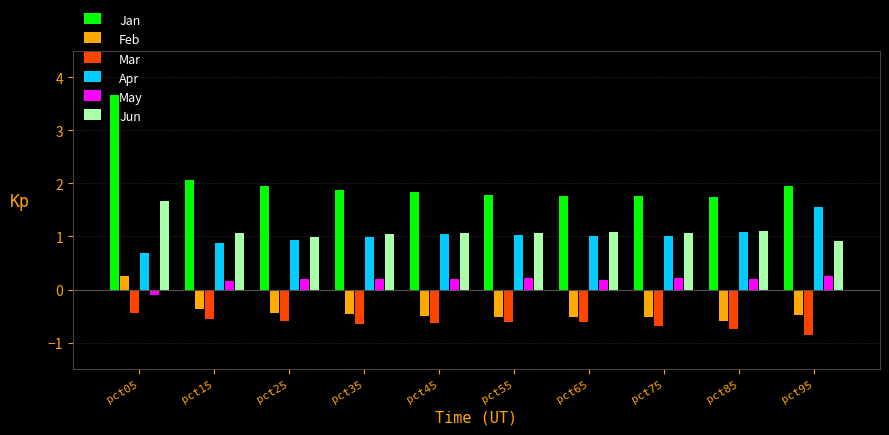

How many bars are there in total?

60